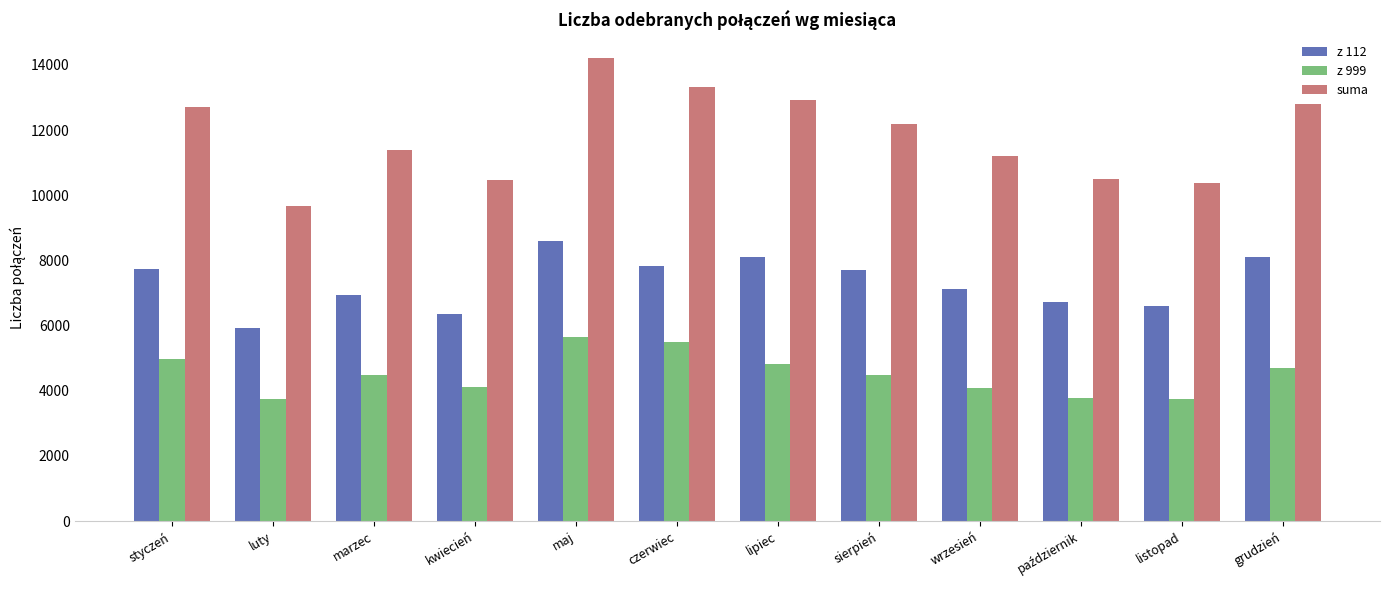

How many series are shown in this chart?

3